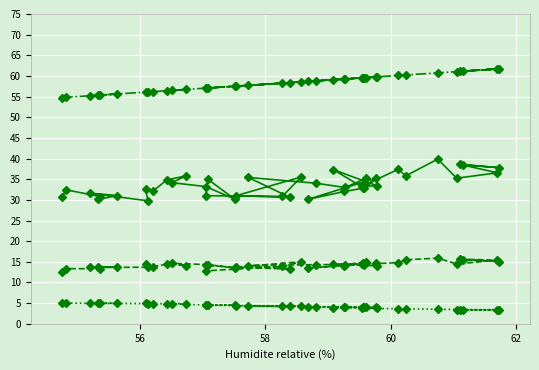

What is the lowest value of the SDS_P2 series?

12.6